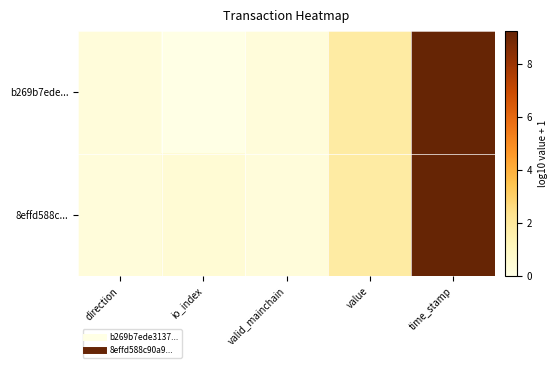

How many categories are shown in the chart?

5